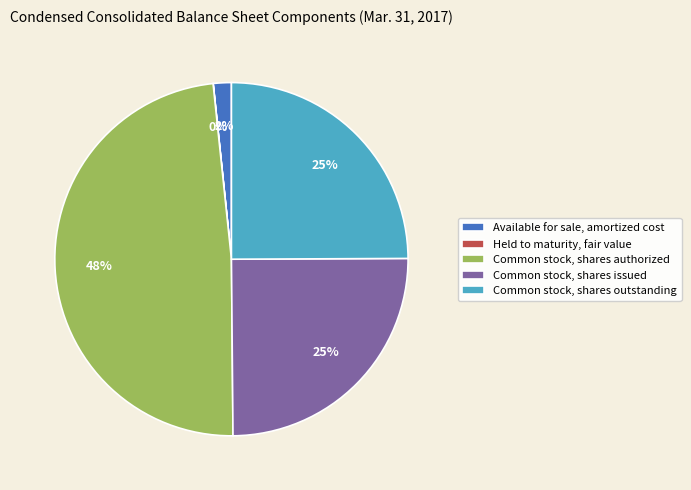

To the nearest percent, what is the average slice percentage?

20%